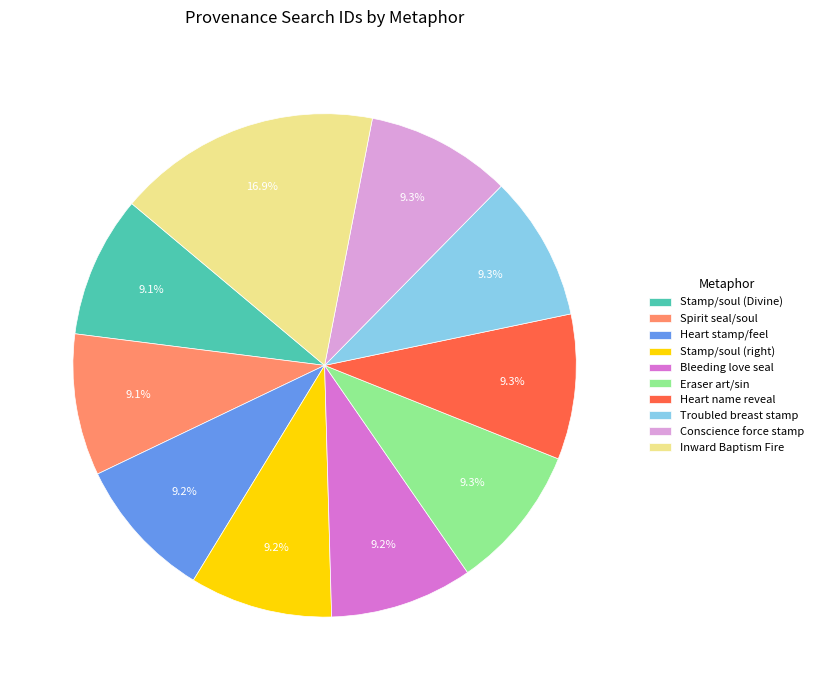

Which category has the biggest portion of the pie?

Inward Baptism Fire